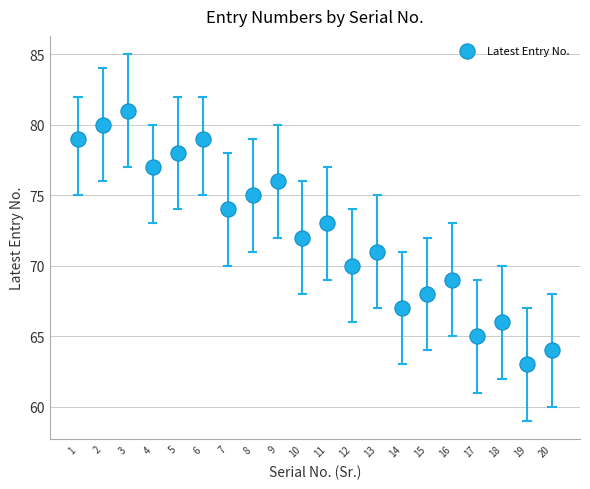

What is the range of Y values (max minus min)?

18